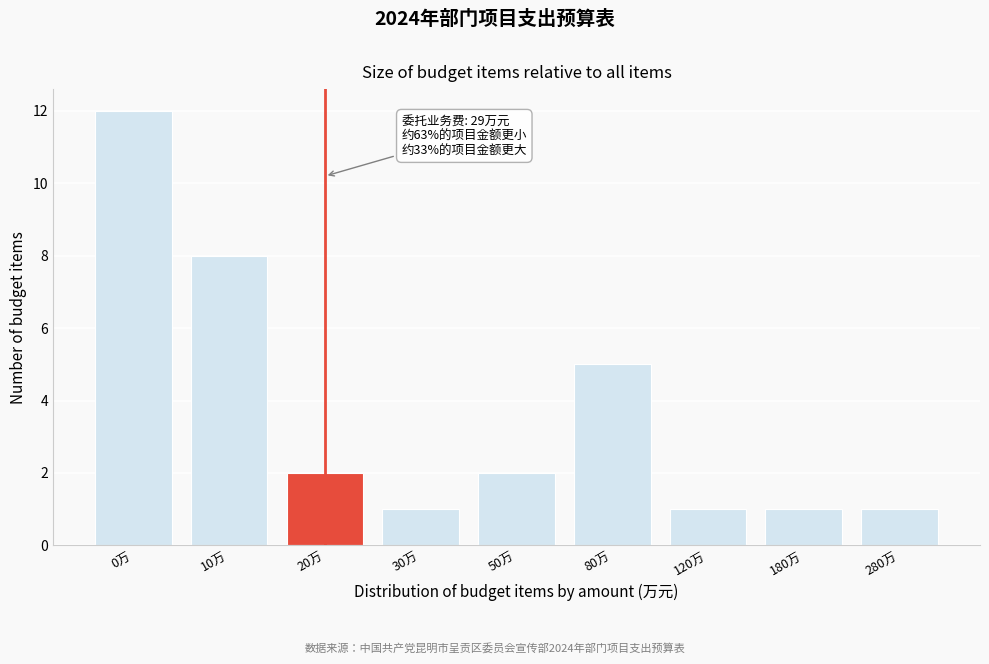

Reading left to right, extract all data points from this chart.

12	8	2	1	2	5	1	1	1